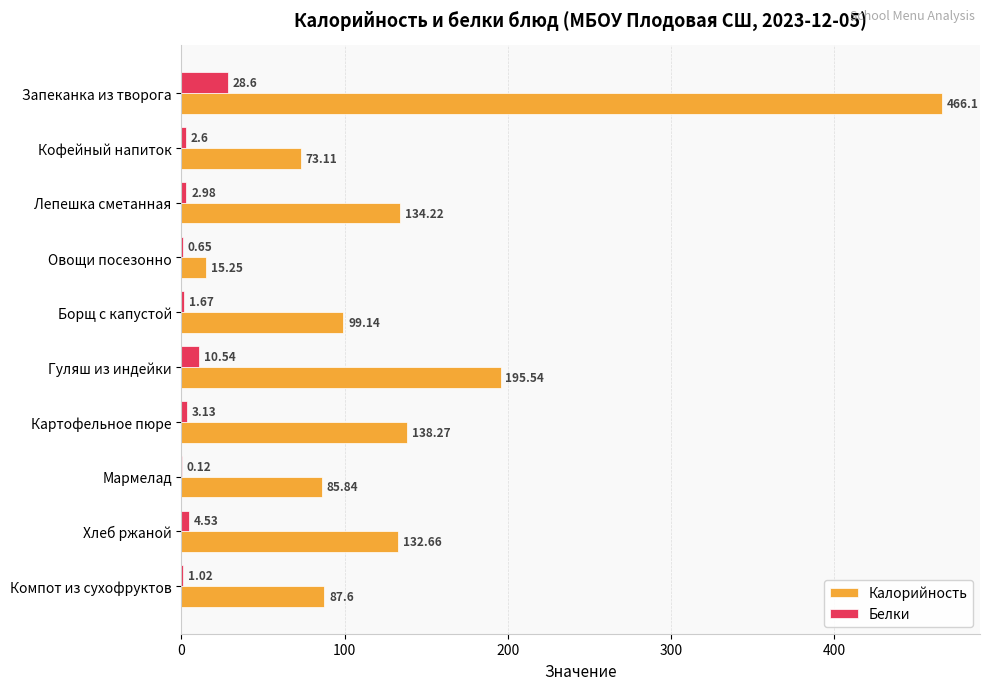

What is the sum of all Белки values?

55.8